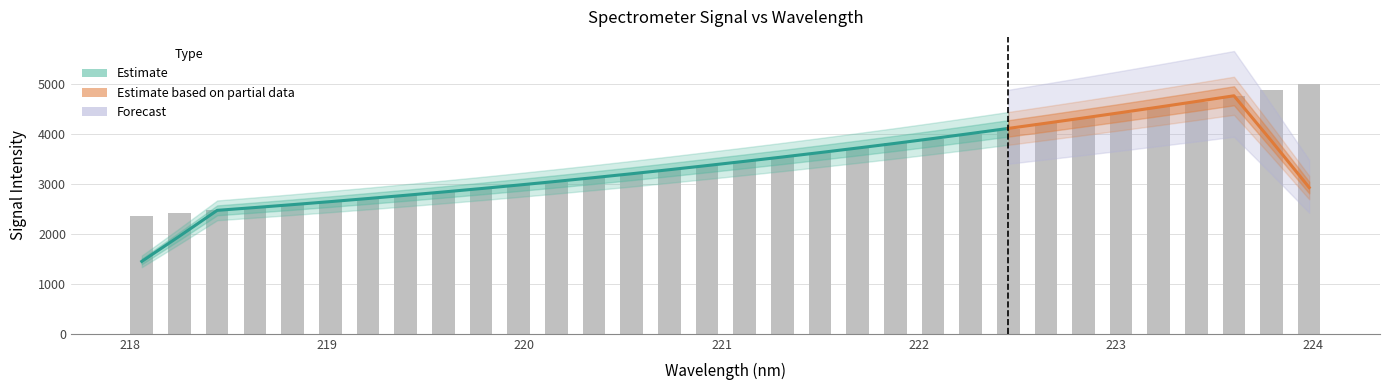

How many bars are there in total?

32